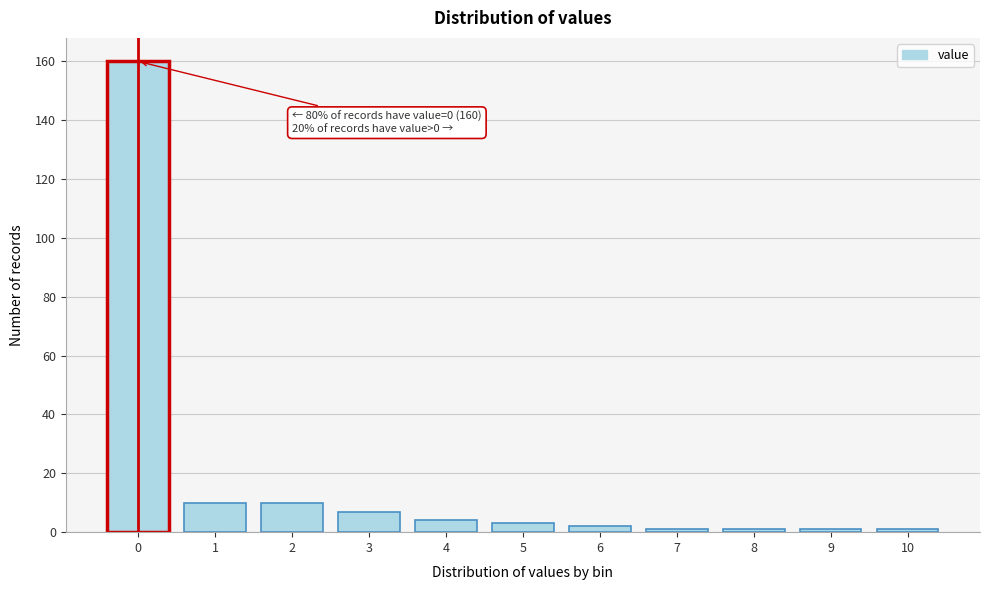

Reading left to right, what are all the values shown in this chart?

160	10	10	7	4	3	2	1	1	1	1